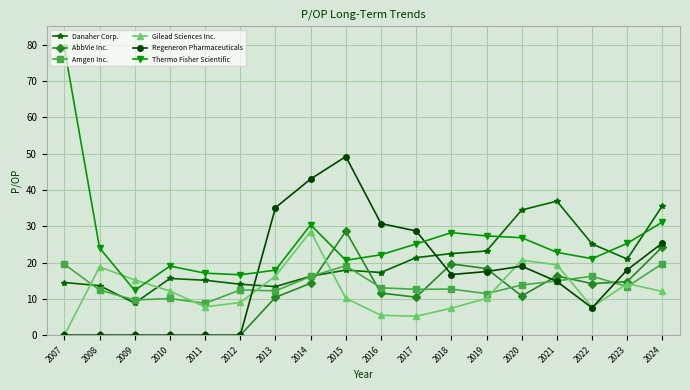

What are all the series names shown in the legend?

Danaher Corp., AbbVie Inc., Amgen Inc., Gilead Sciences Inc., Regeneron Pharmaceuticals, Thermo Fisher Scientific